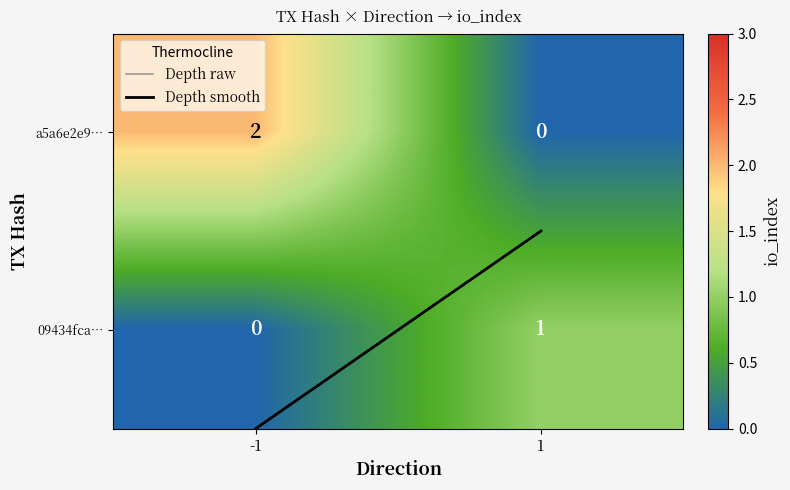

What is the total value across all series at io_index?

3